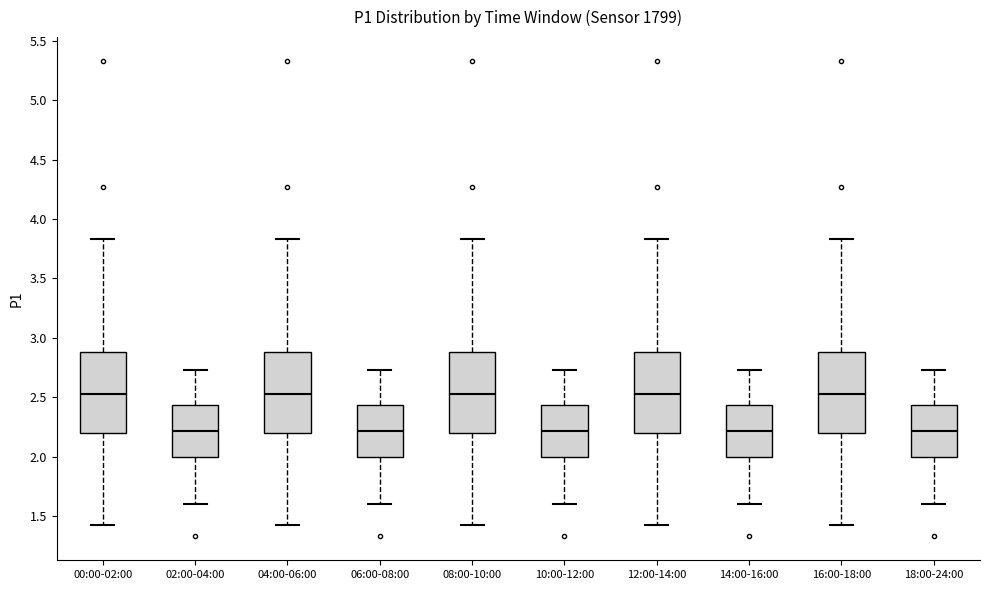

Where does the upper whisker of the box for 16:00-18:00 end on the y-axis? The values are not printed on the chart, so give them approximately, as read against the axis.

3.85